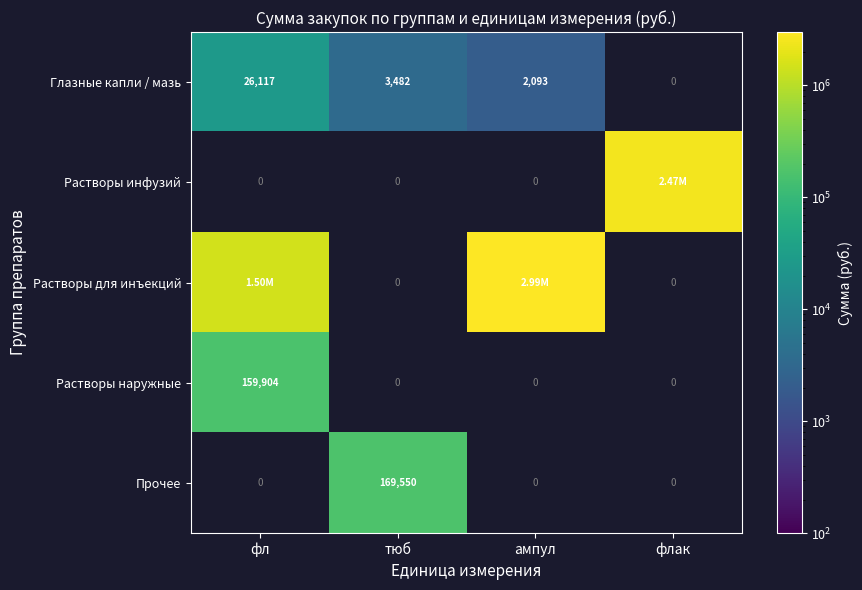

Count the number of data series in this chart.

5